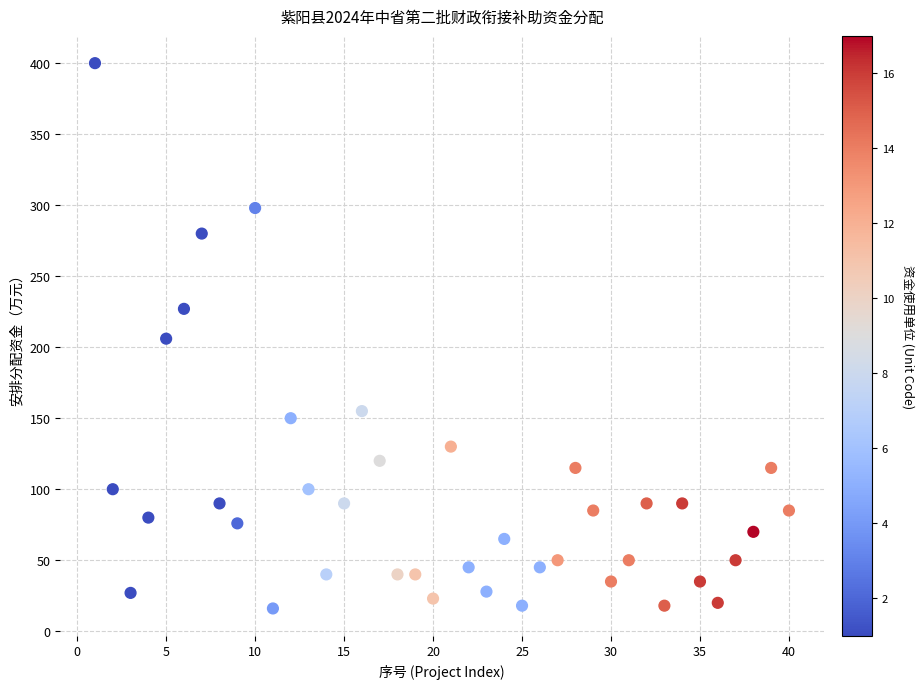

What is the range of X values (max minus min)?

39.0